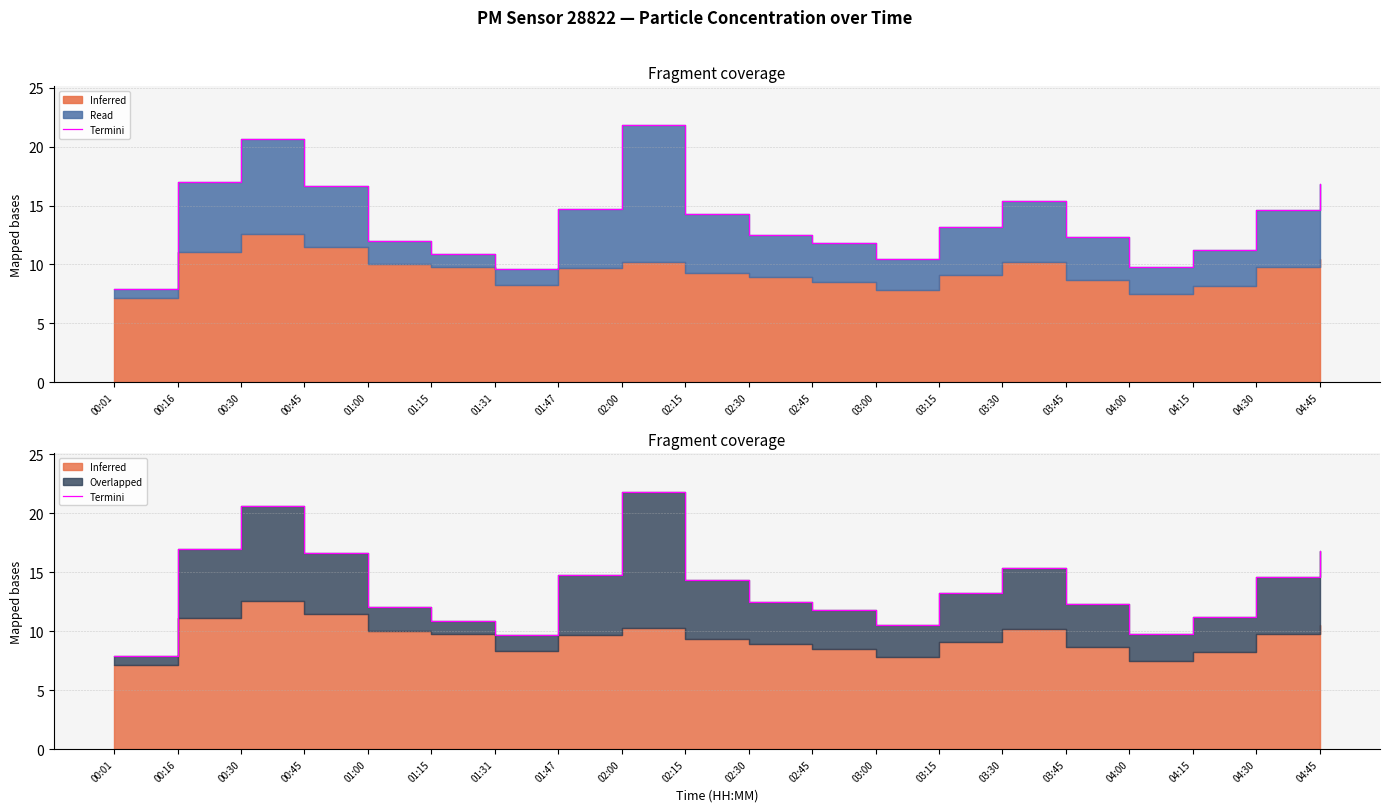

What is the approximate value at 02:30?

12.5